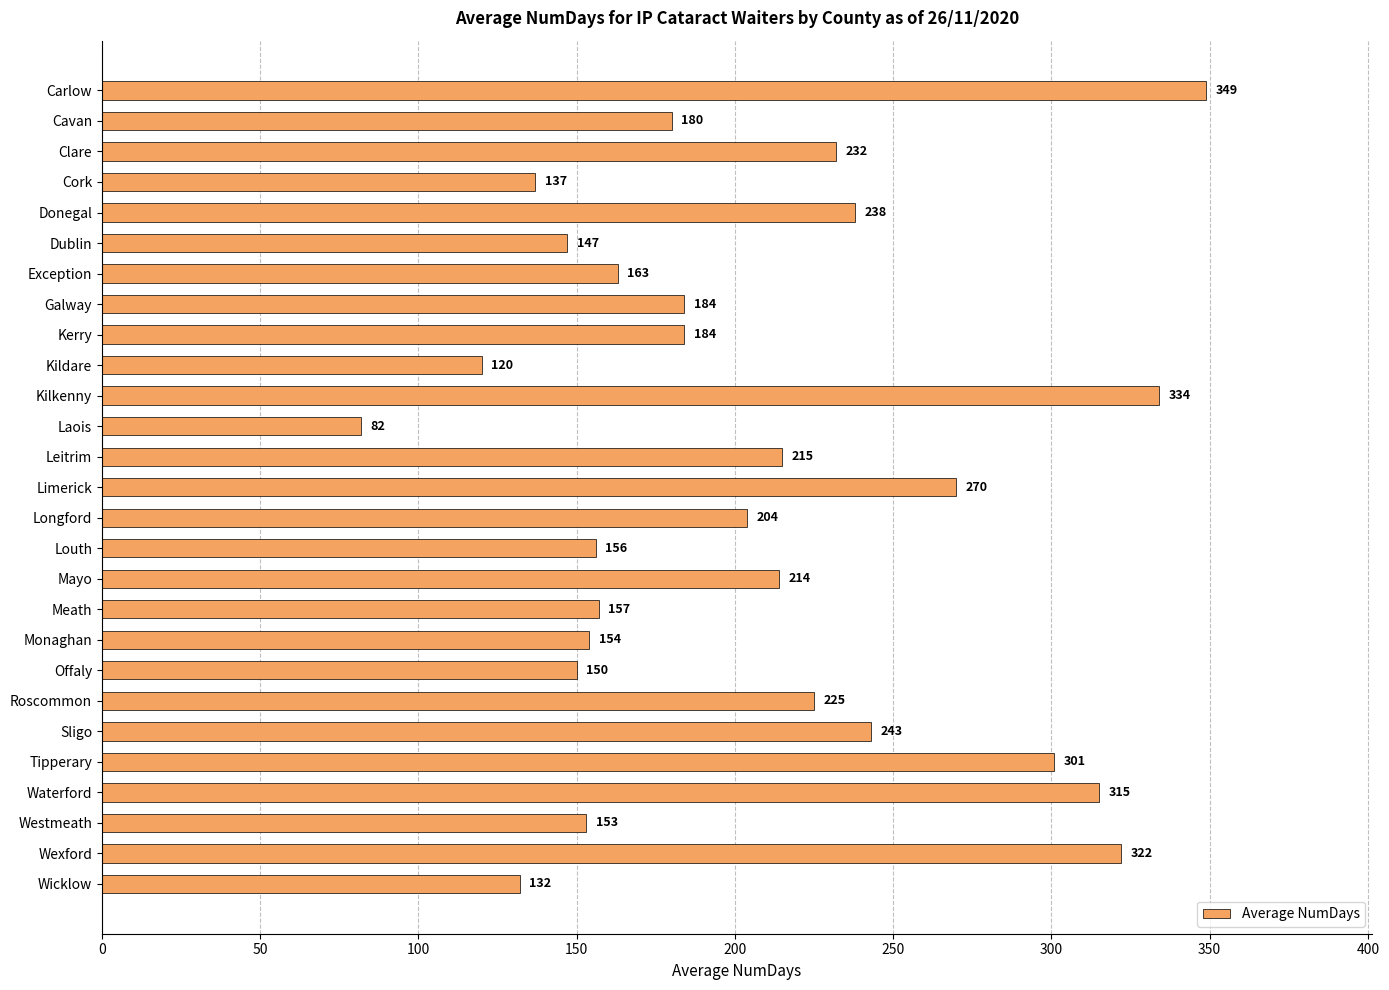

What is the label of the 15th bar from the top?

Longford